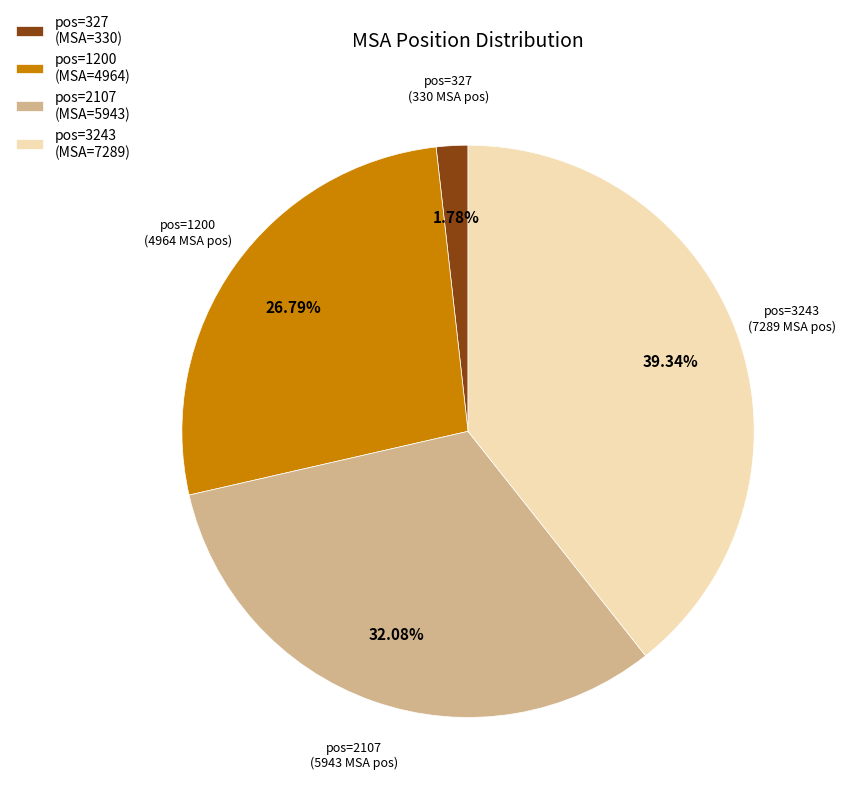

Rank the categories by value from lowest to highest.

pos=327, pos=1200, pos=2107, pos=3243